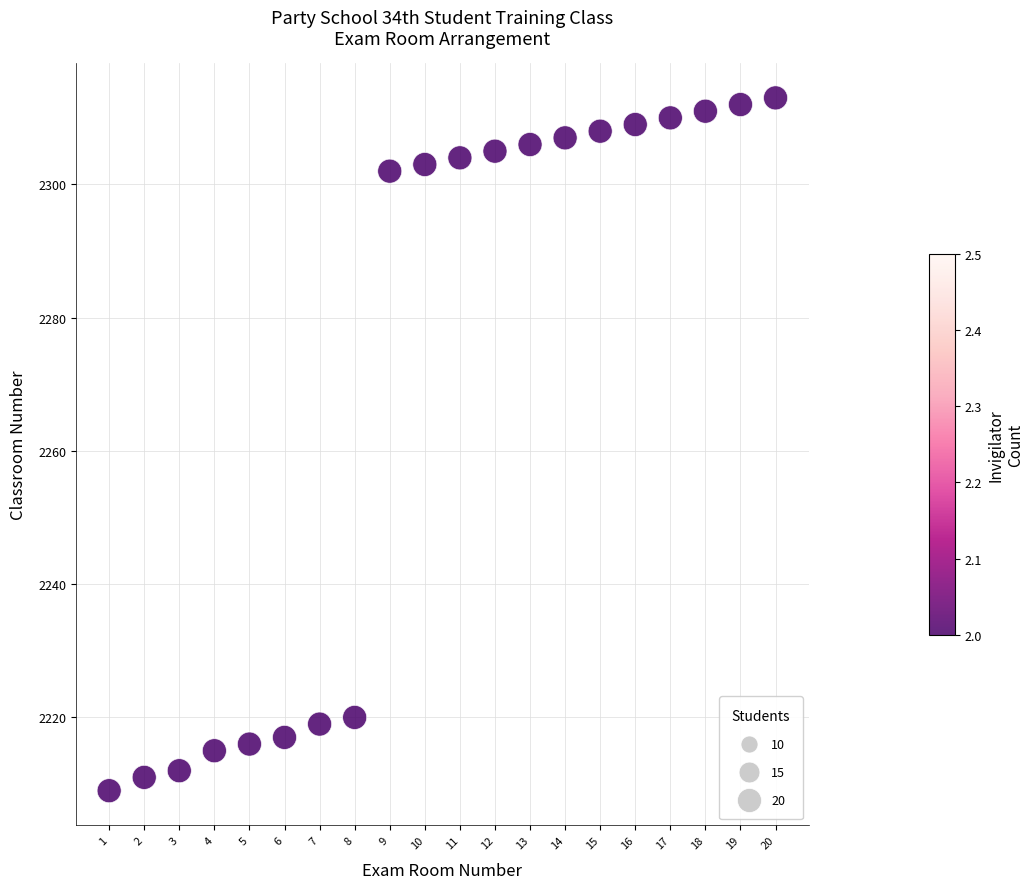

What is the range of Y values (max minus min)?

104